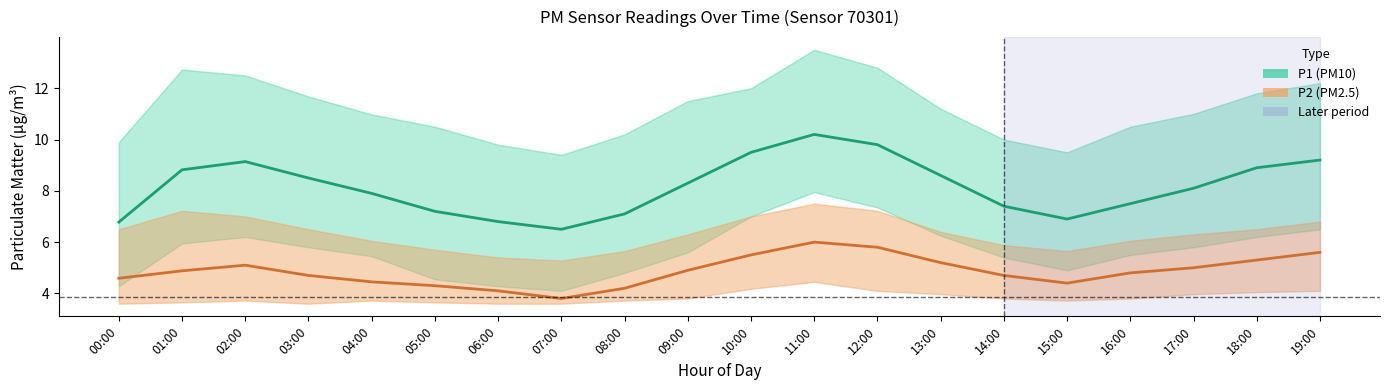

True or false: P1 (PM10) and P2 (PM2.5) cross at least once.

False